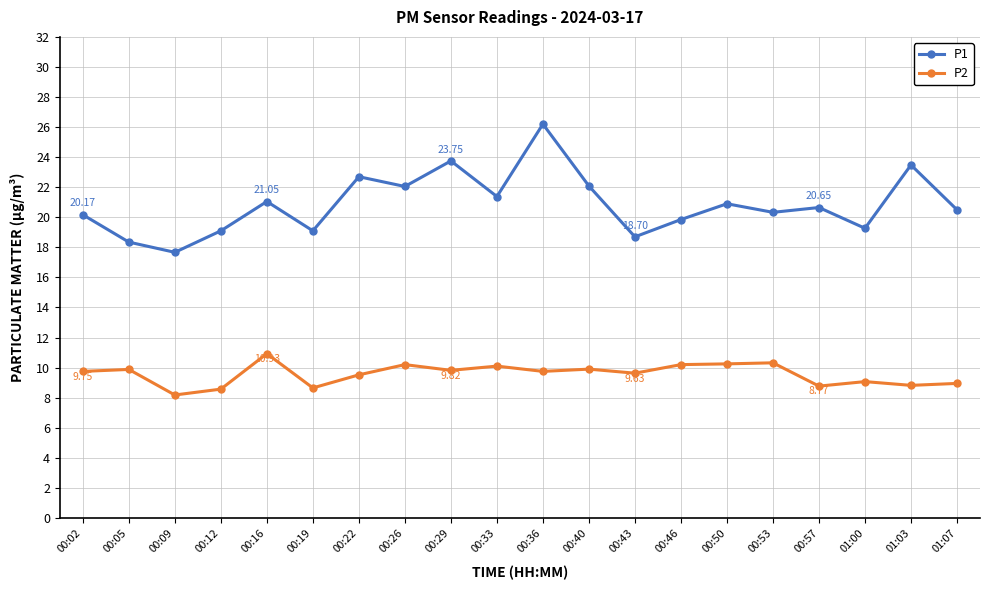

True or false: P2 has a value of 10.2 at 00:50.

True